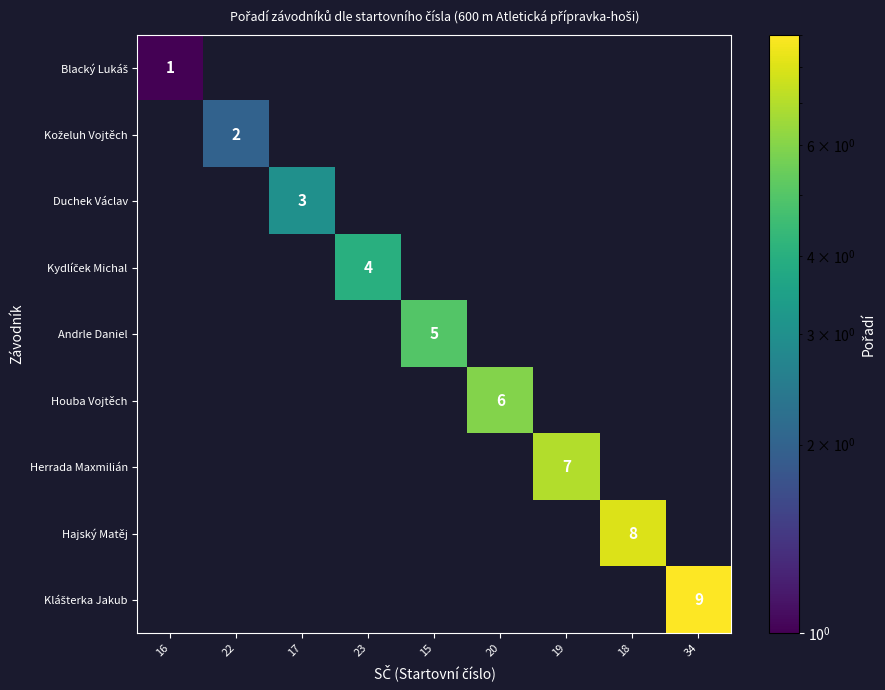

At how many categories does at least one series exceed 2?

7